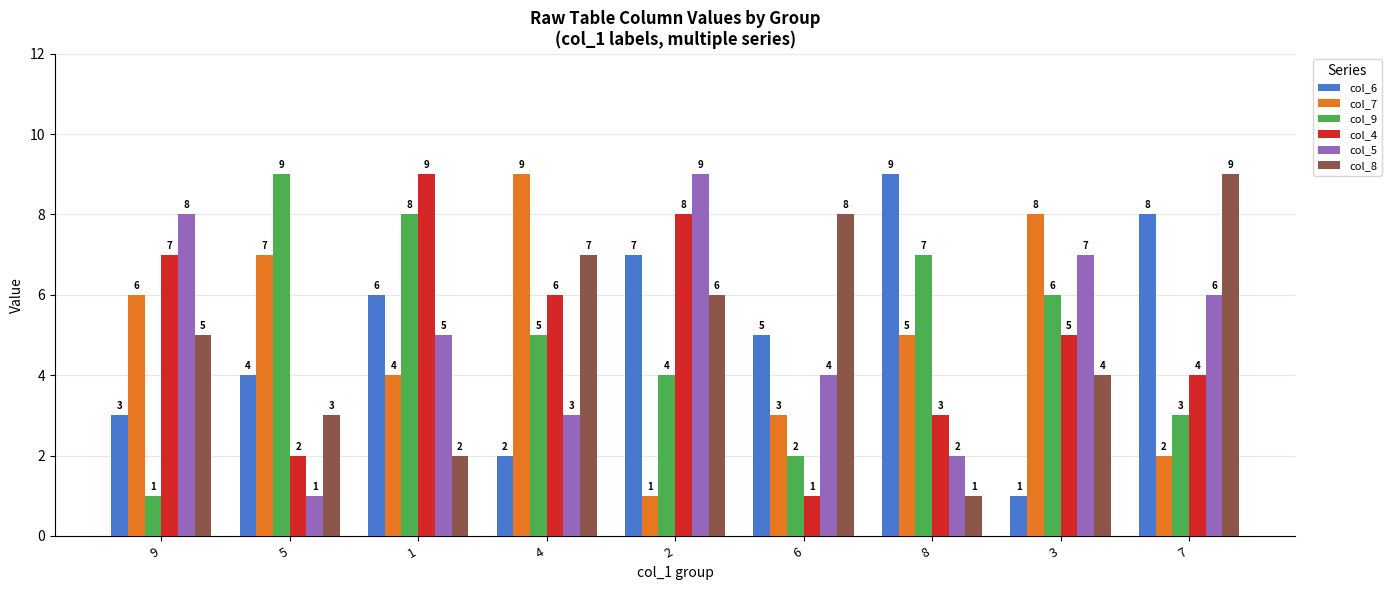

Is the value of col_9 at 2 greater than the value of col_6 at 4?

Yes